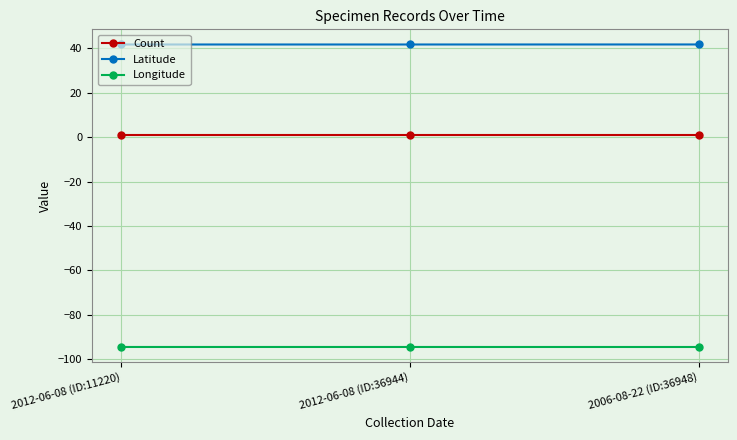

What is the lowest value of the Latitude series?

41.8